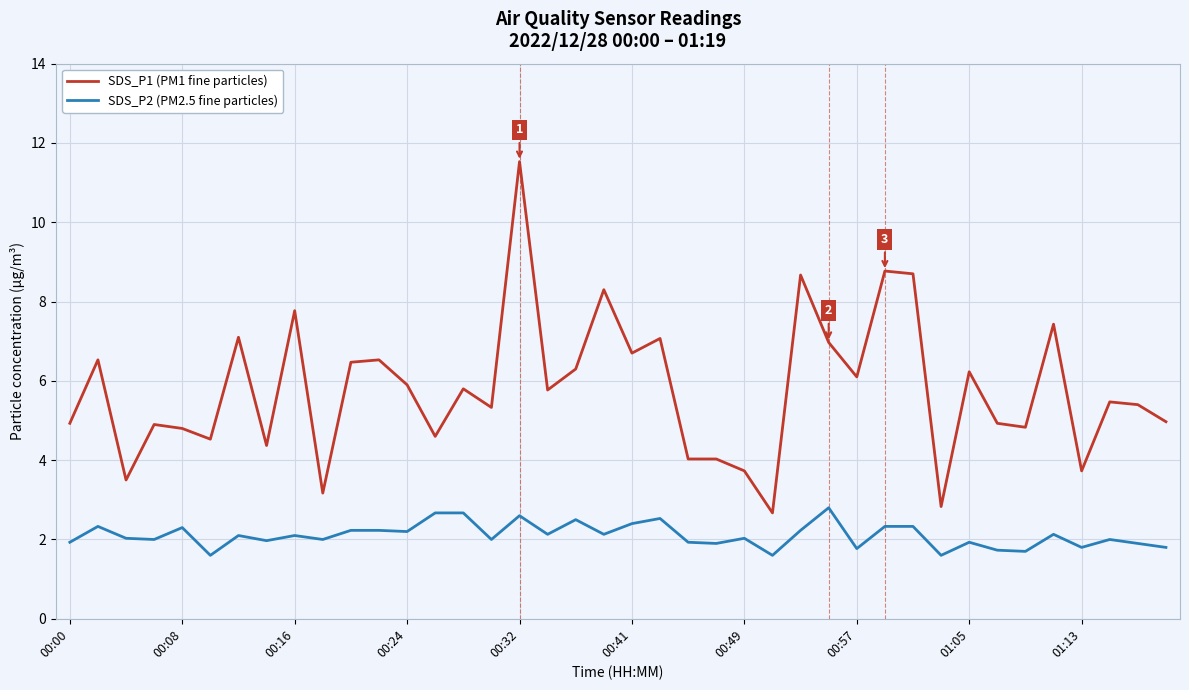

Which series has the largest total across all categories?

SDS_P1 (PM1 fine particles)